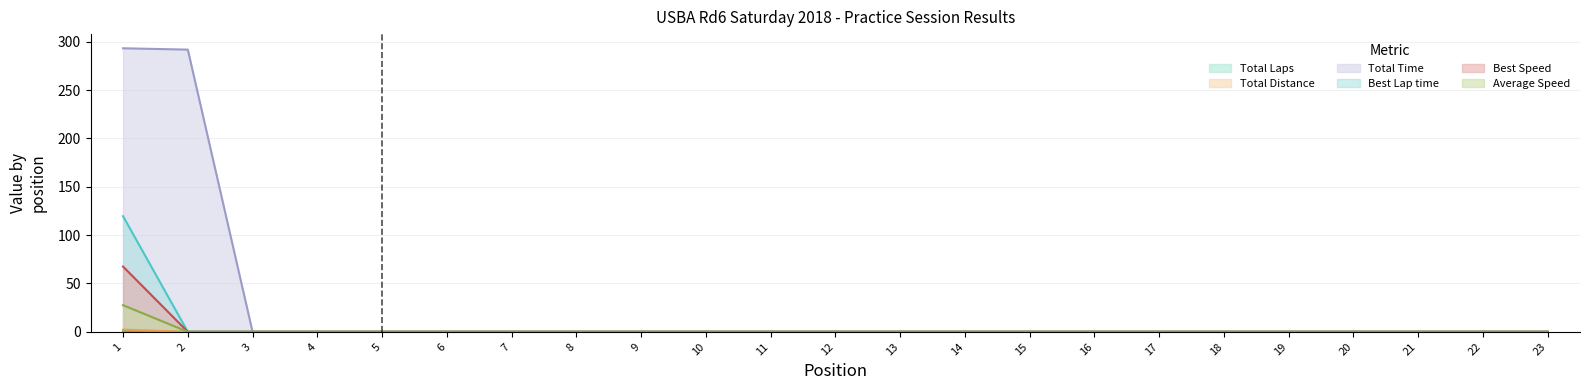

Rank the series by their maximum value, from lowest to highest.

Total Laps, Total Distance, Best Speed, Average Speed, Best Lap time, Total Time